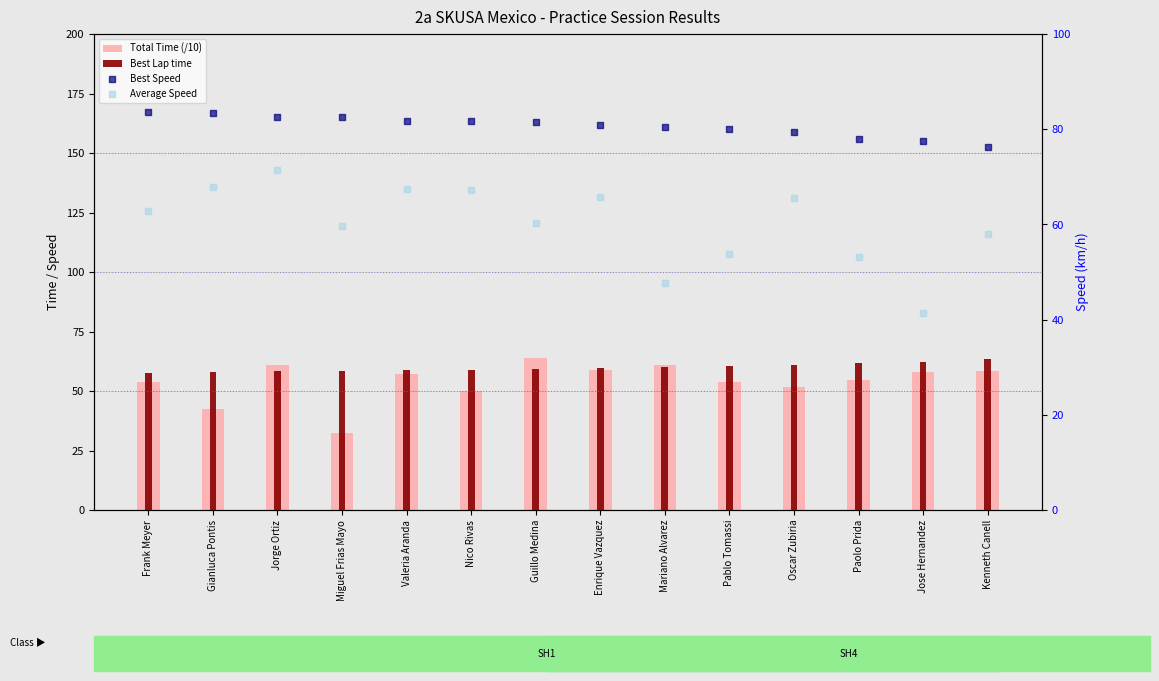

Which series has the largest Y range (max minus min)?

Total Time (/10)